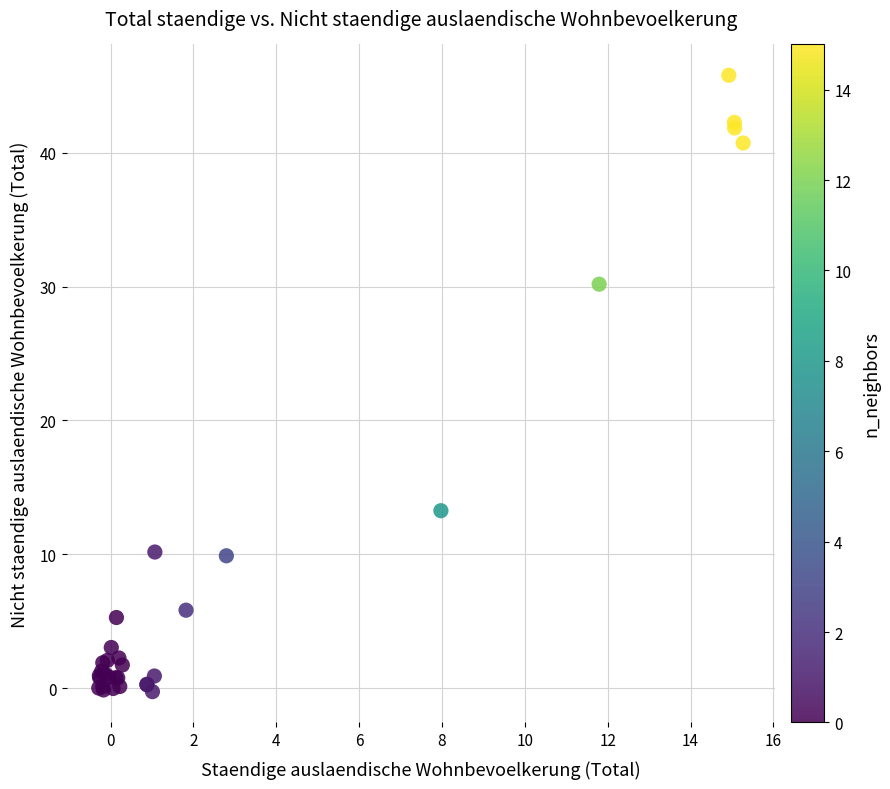

What Y value in the scatter plot is closest to 22?

30.2